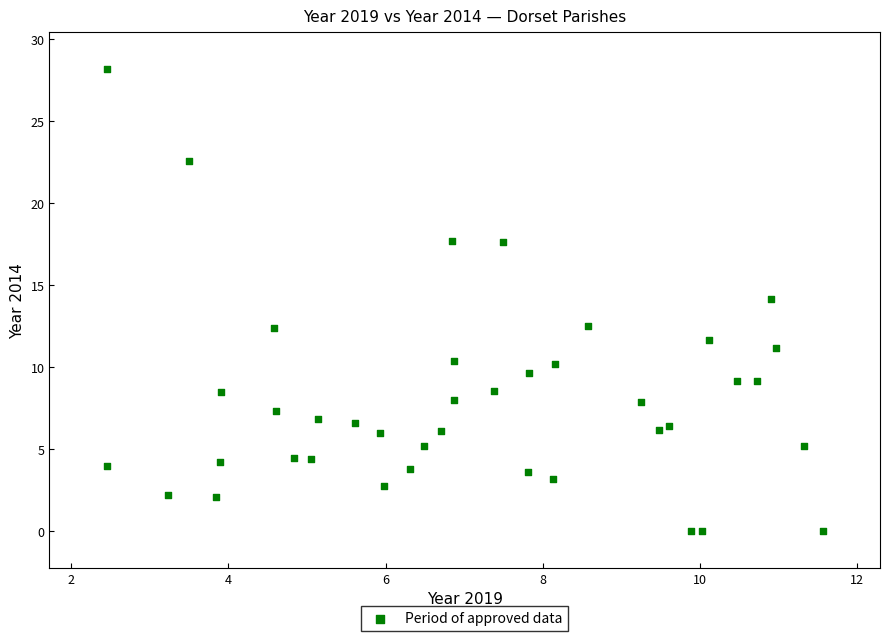

What is the range of X values (max minus min)?

9.1